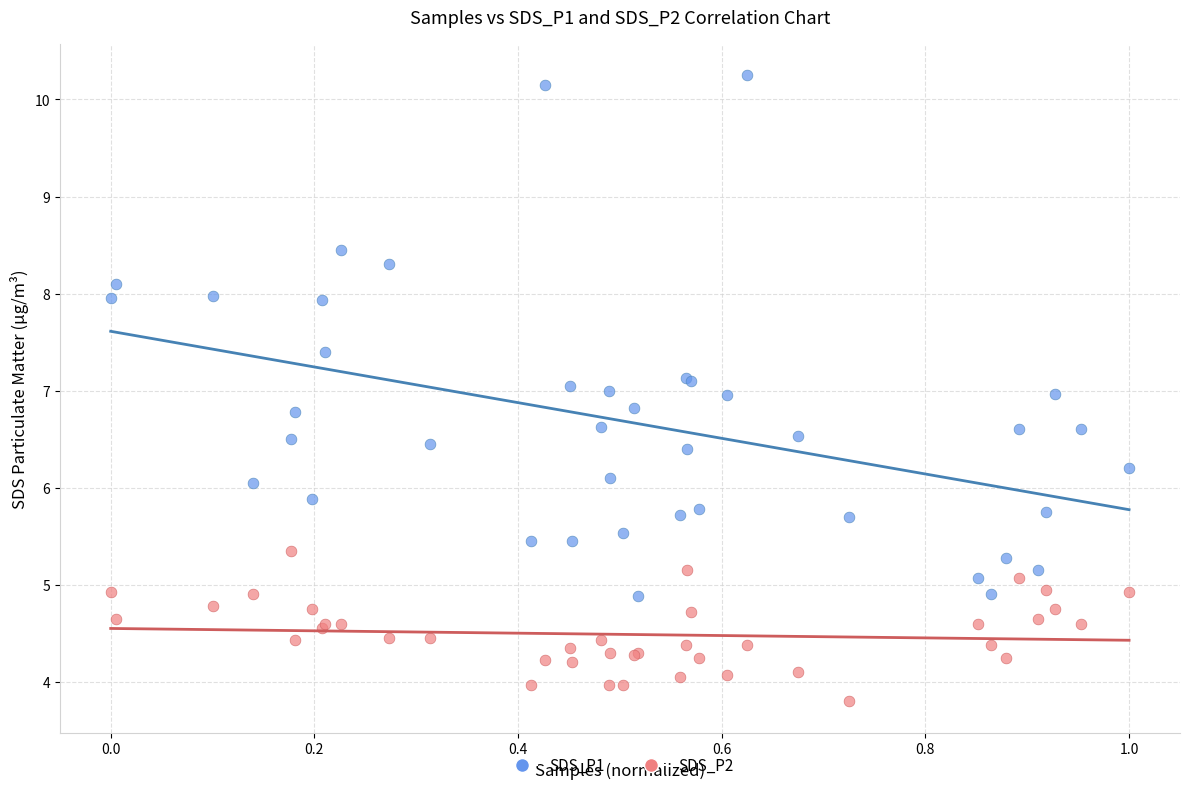

Which series contains the highest Y value?

SDS_P1